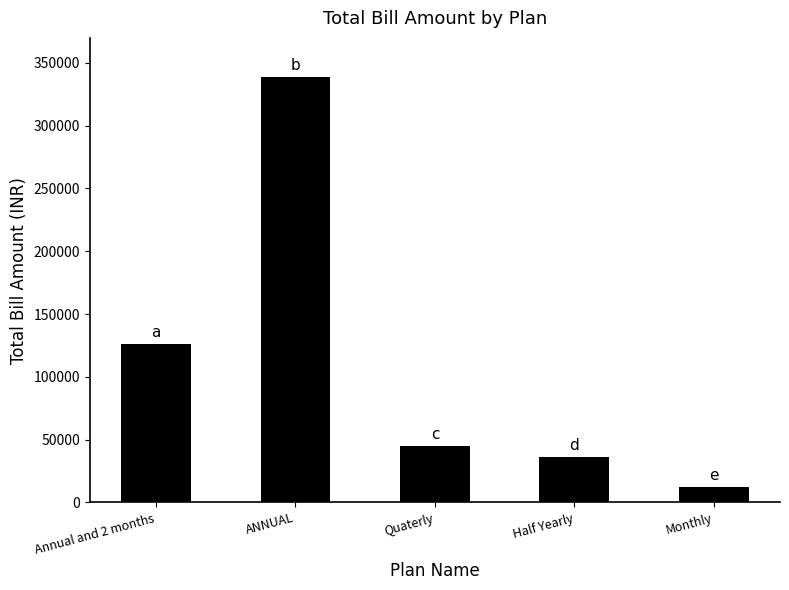

Rank the categories by value from highest to lowest.

ANNUAL, Annual and 2 months, Quaterly, Half Yearly, Monthly